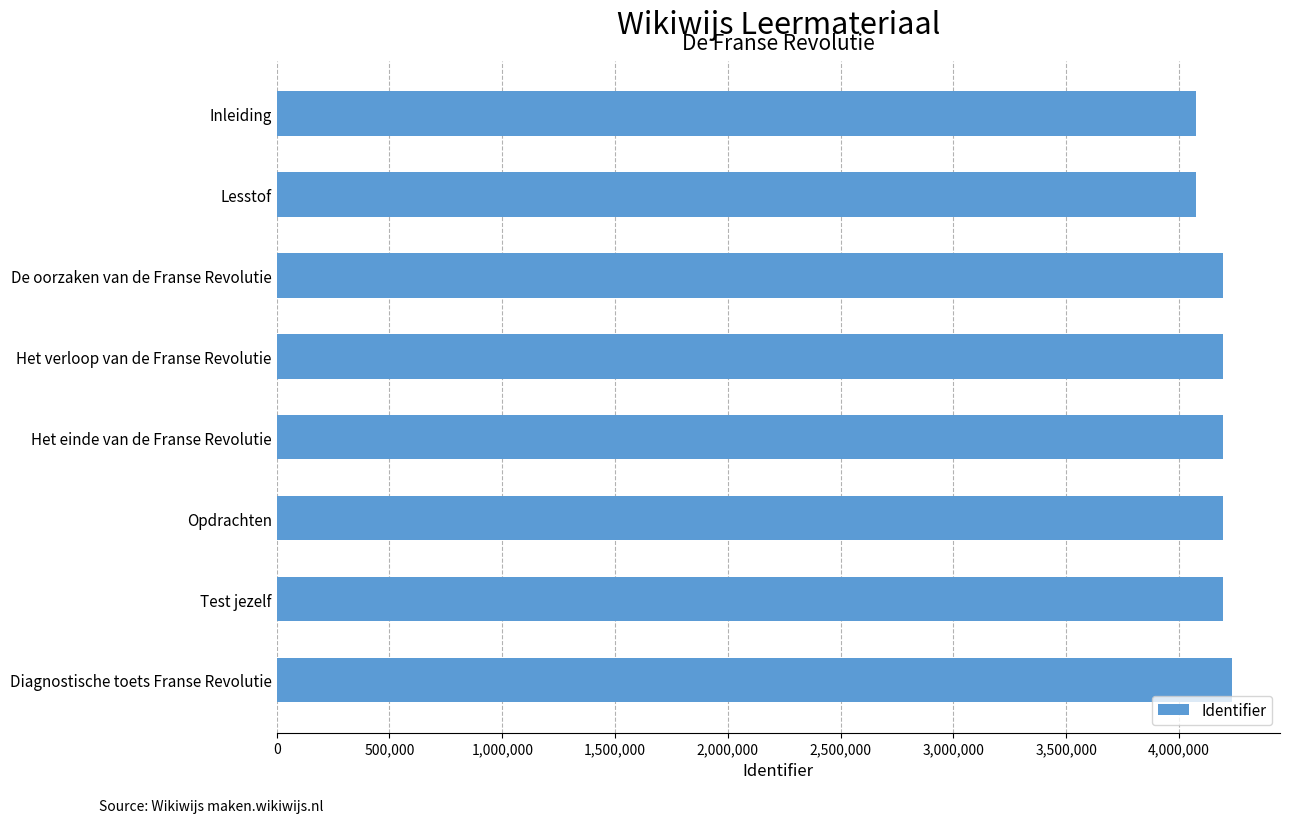

What value does the data have at De oorzaken van de Franse Revolutie?

4194702